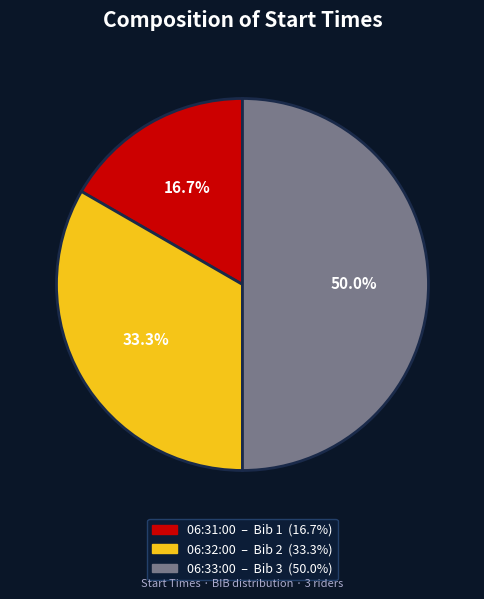

What is the ratio of the value at 06:31:00 to the value at 06:33:00?

0.3